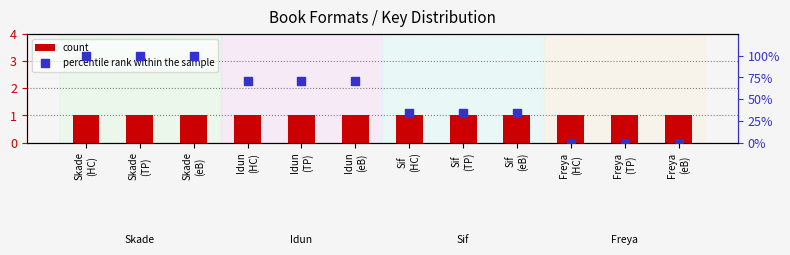

What are all the series names shown in the legend?

count, percentile rank within the sample